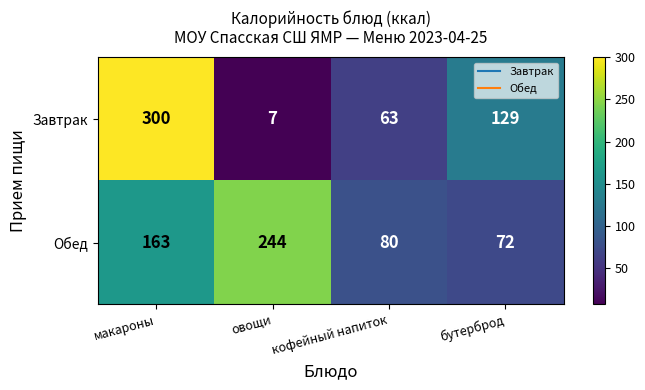

Is it true that Завтрак equals 129 at бутерброд?

True